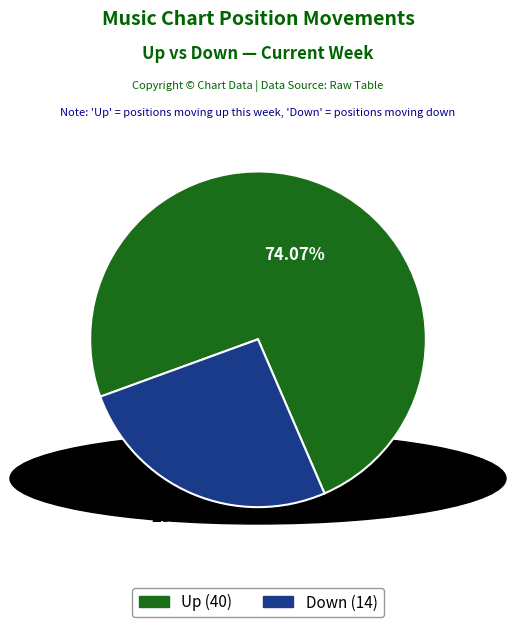

Is there a majority slice in this chart?

Yes